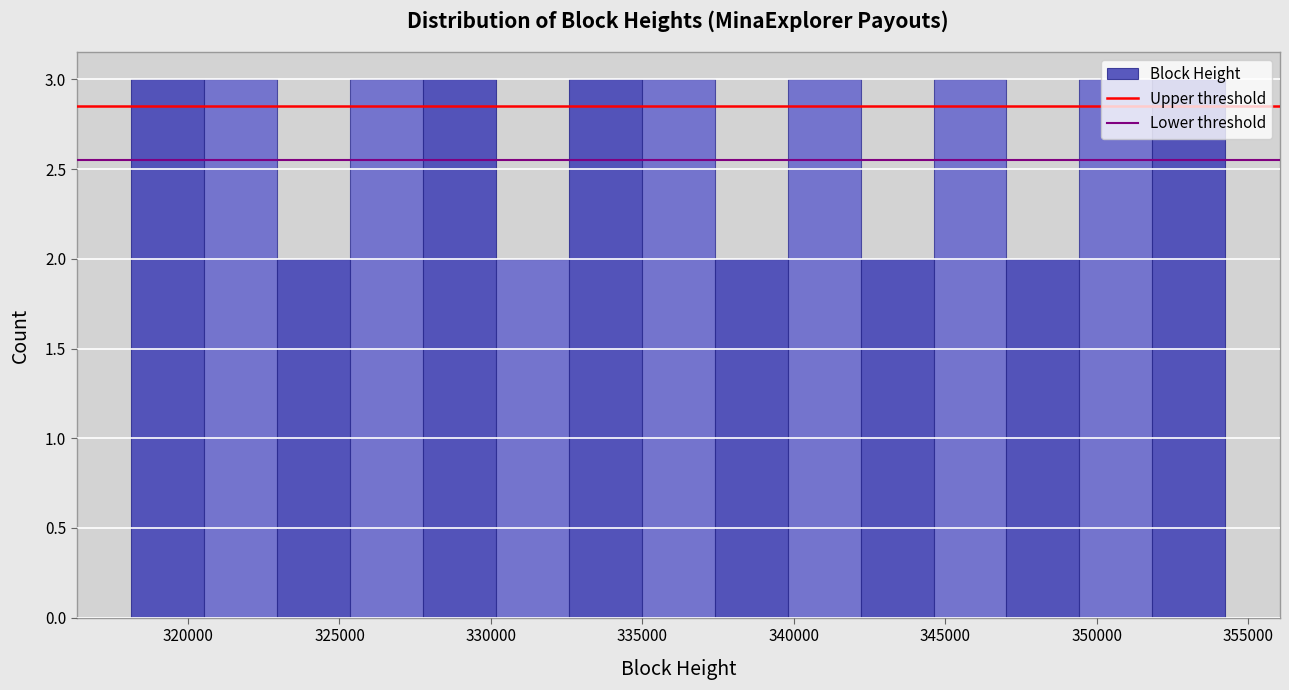

How tall is the bar that spans 352000 to 354000 on the x-axis? Neither the bar edges nor the heights are printed on the chart, so give them approximately, as read against the axes.

3